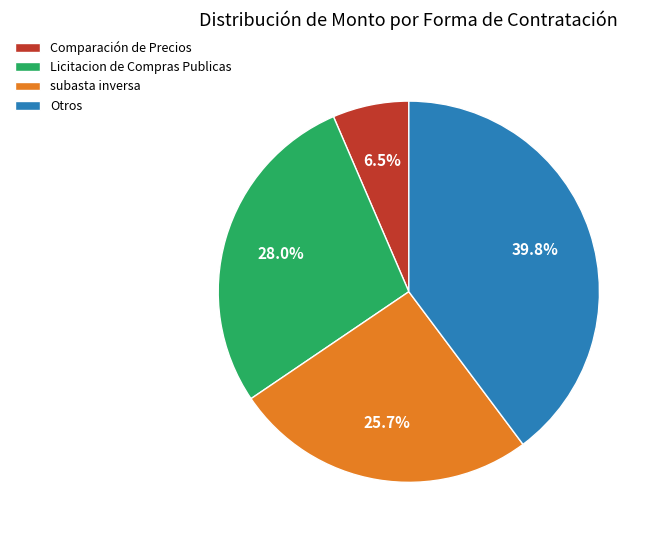

How many slices are in this pie chart?

4